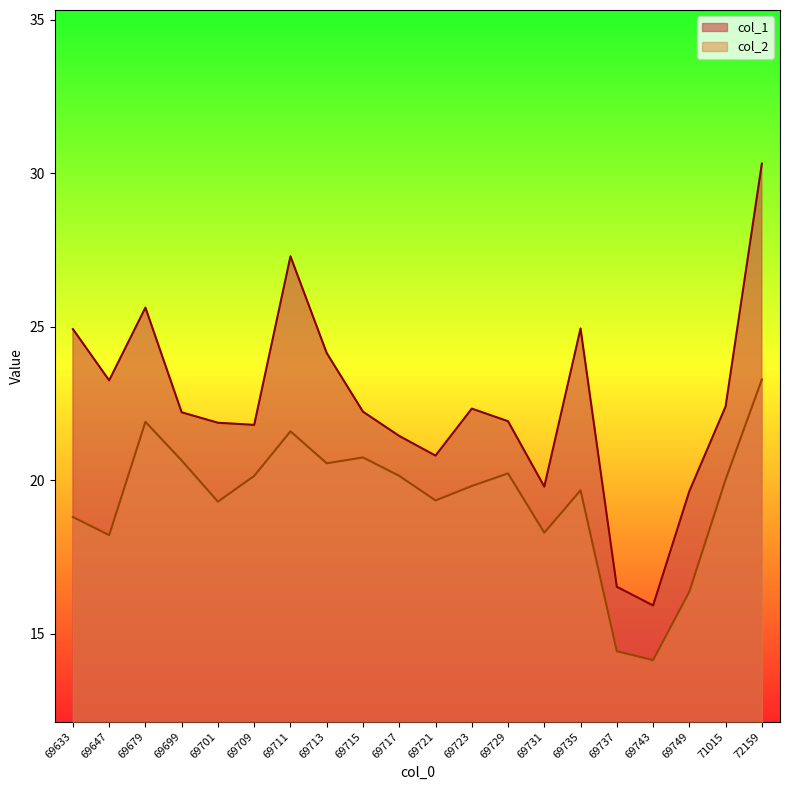

The col_1 series shows 11.1 at 69647. True or false?

False